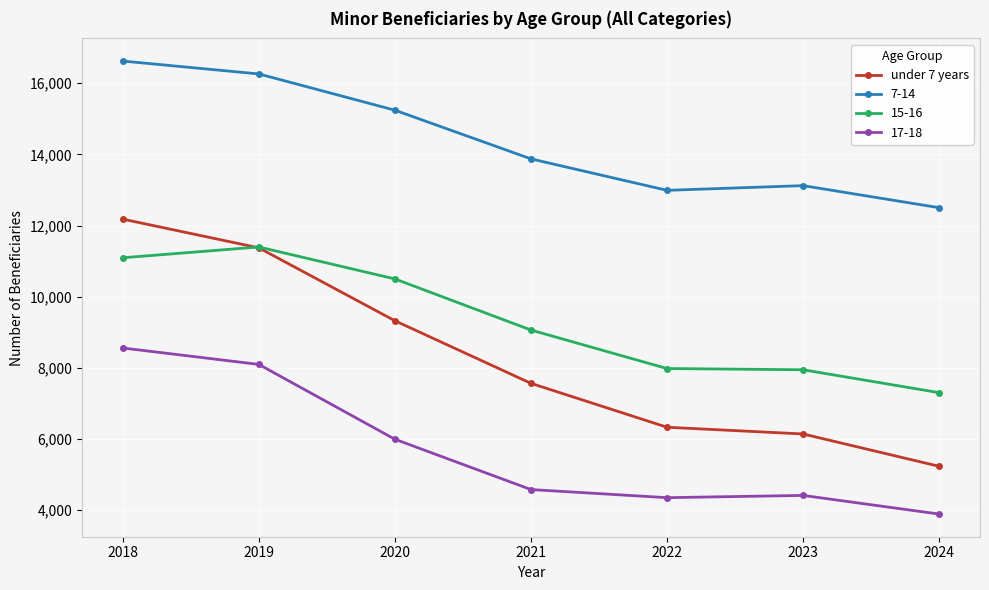

What is the smallest value displayed?

3893